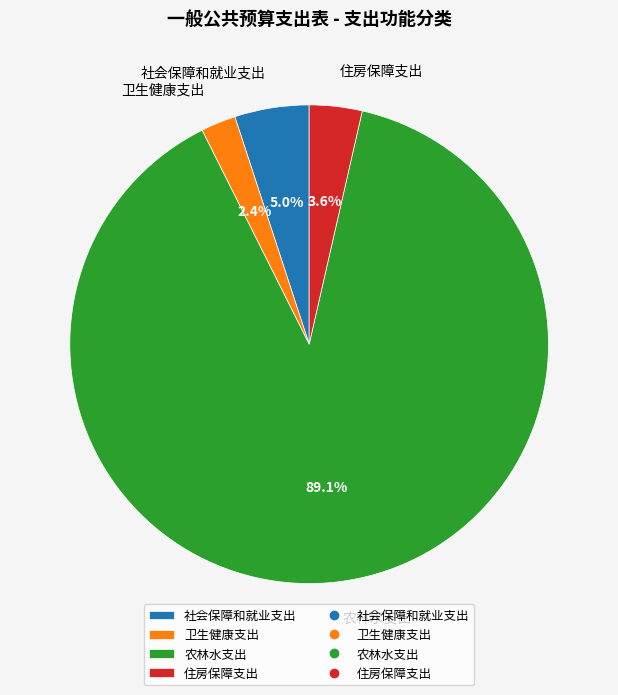

Combined, what portion of the pie is 农林水支出 and 住房保障支出?

92.6%